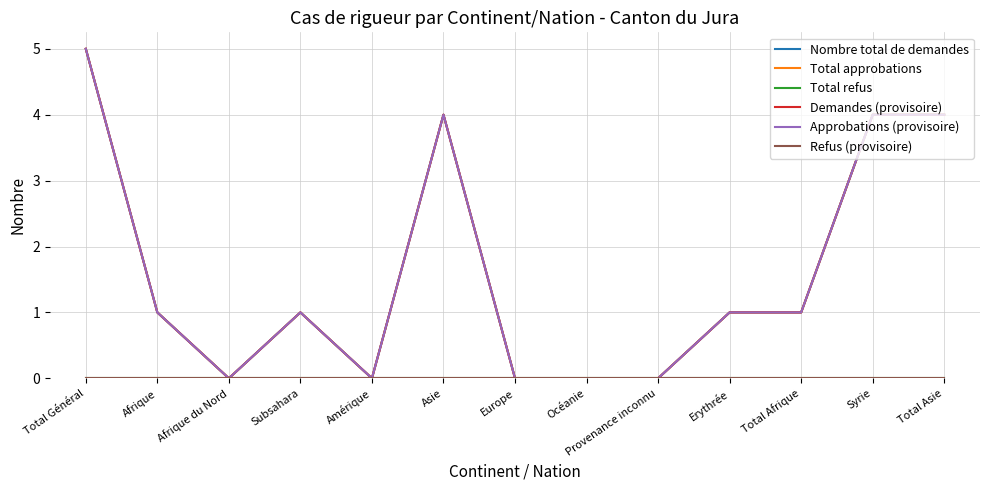

What is the label of the 5th point from the left?

Amérique